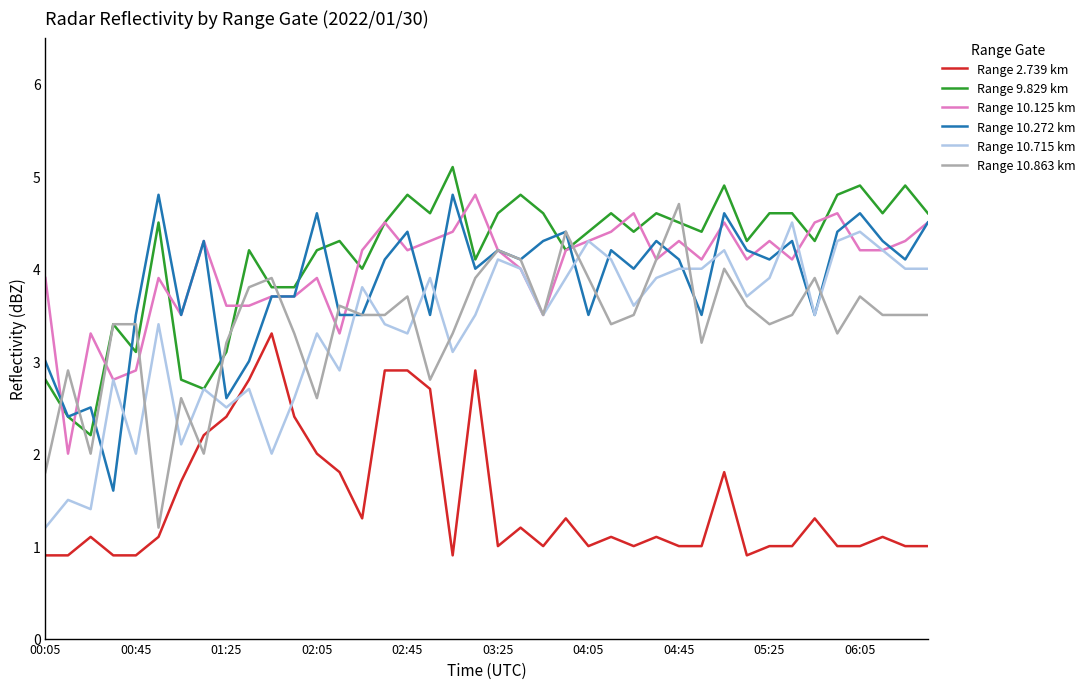

Reading left to right, what are all the values shown in this chart?

Range 2.739 km: 0.9	0.9	1.1	0.9	0.9	1.1	1.7	2.2	2.4	2.8	3.3	2.4	2.0	1.8	1.3	2.9	2.9	2.7	0.9	2.9	1.0	1.2	1.0	1.3	1.0	1.1	1.0	1.1	1.0	1.0	1.8	0.9	1.0	1.0	1.3	1.0	1.0	1.1	1.0	1.0
Range 9.829 km: 2.8	2.4	2.2	3.4	3.1	4.5	2.8	2.7	3.1	4.2	3.8	3.8	4.2	4.3	4.0	4.5	4.8	4.6	5.1	4.1	4.6	4.8	4.6	4.2	4.4	4.6	4.4	4.6	4.5	4.4	4.9	4.3	4.6	4.6	4.3	4.8	4.9	4.6	4.9	4.6
Range 10.125 km: 3.9	2.0	3.3	2.8	2.9	3.9	3.5	4.3	3.6	3.6	3.7	3.7	3.9	3.3	4.2	4.5	4.2	4.3	4.4	4.8	4.2	4.0	3.5	4.2	4.3	4.4	4.6	4.1	4.3	4.1	4.5	4.1	4.3	4.1	4.5	4.6	4.2	4.2	4.3	4.5
Range 10.272 km: 3.0	2.4	2.5	1.6	3.5	4.8	3.5	4.3	2.6	3.0	3.7	3.7	4.6	3.5	3.5	4.1	4.4	3.5	4.8	4.0	4.2	4.1	4.3	4.4	3.5	4.2	4.0	4.3	4.1	3.5	4.6	4.2	4.1	4.3	3.5	4.4	4.6	4.3	4.1	4.5
Range 10.715 km: 1.2	1.5	1.4	2.8	2.0	3.4	2.1	2.7	2.5	2.7	2.0	2.6	3.3	2.9	3.8	3.4	3.3	3.9	3.1	3.5	4.1	4.0	3.5	3.9	4.3	4.1	3.6	3.9	4.0	4.0	4.2	3.7	3.9	4.5	3.5	4.3	4.4	4.2	4.0	4.0
Range 10.863 km: 1.8	2.9	2.0	3.4	3.4	1.2	2.6	2.0	3.2	3.8	3.9	3.3	2.6	3.6	3.5	3.5	3.7	2.8	3.3	3.9	4.2	4.1	3.5	4.4	3.9	3.4	3.5	4.1	4.7	3.2	4.0	3.6	3.4	3.5	3.9	3.3	3.7	3.5	3.5	3.5